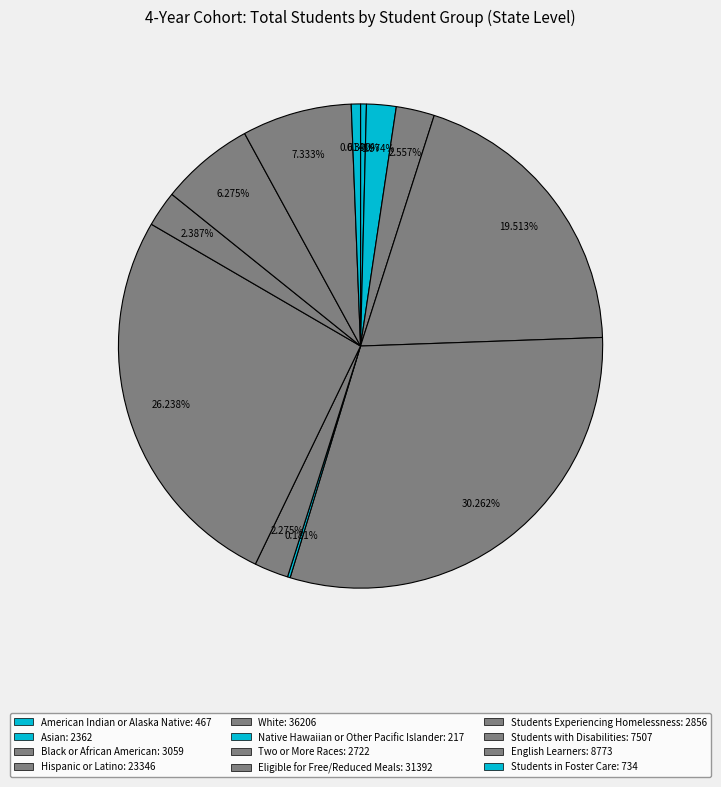

What is the change in value from White to Students Experiencing Homelessness?

-33350